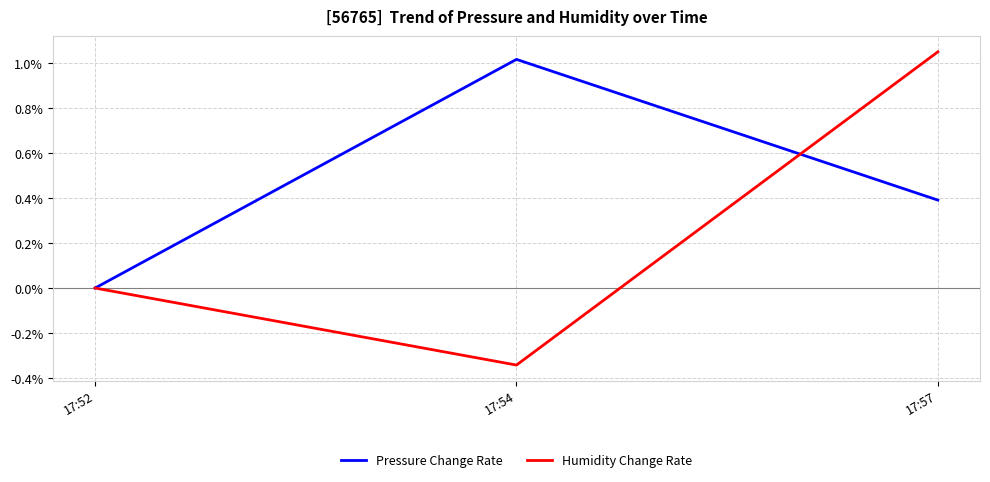

Is it true that Pressure Change Rate equals 0.4 at 17:57?

True